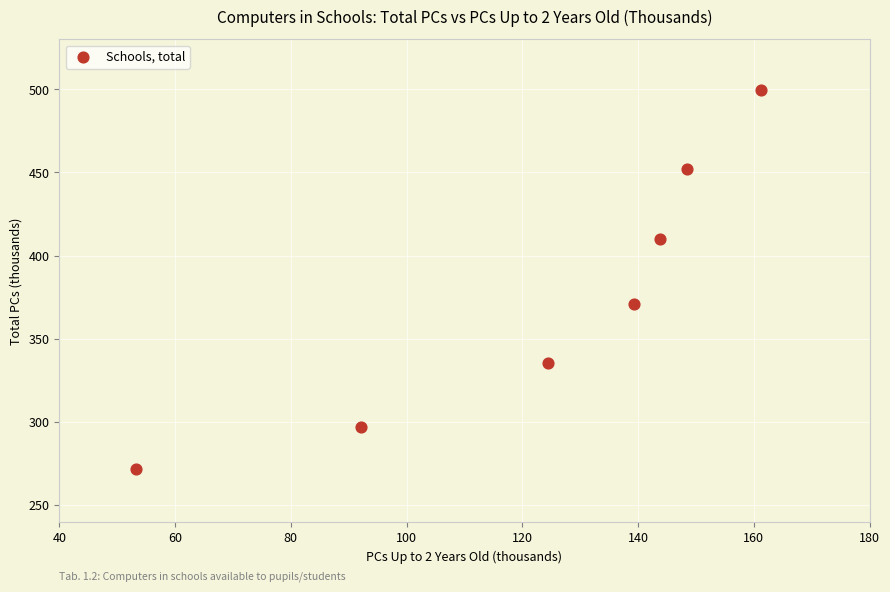

What Y value in the scatter plot is closest to 385?

371.1